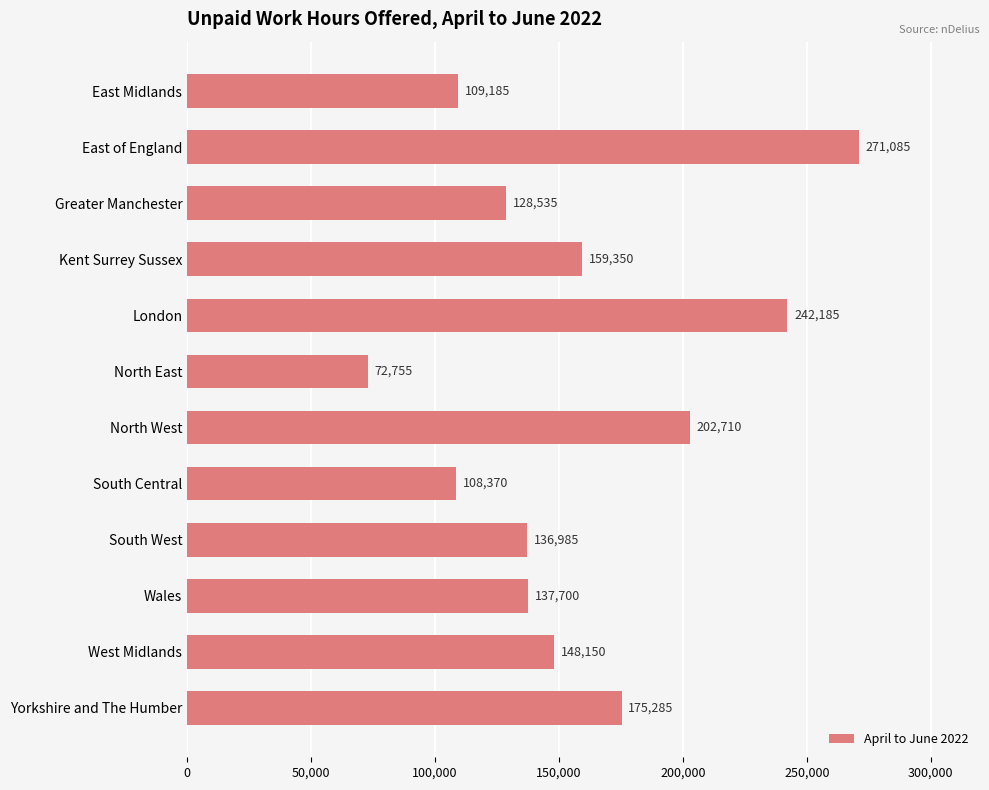

Which label corresponds to the smallest value in the chart?

North East